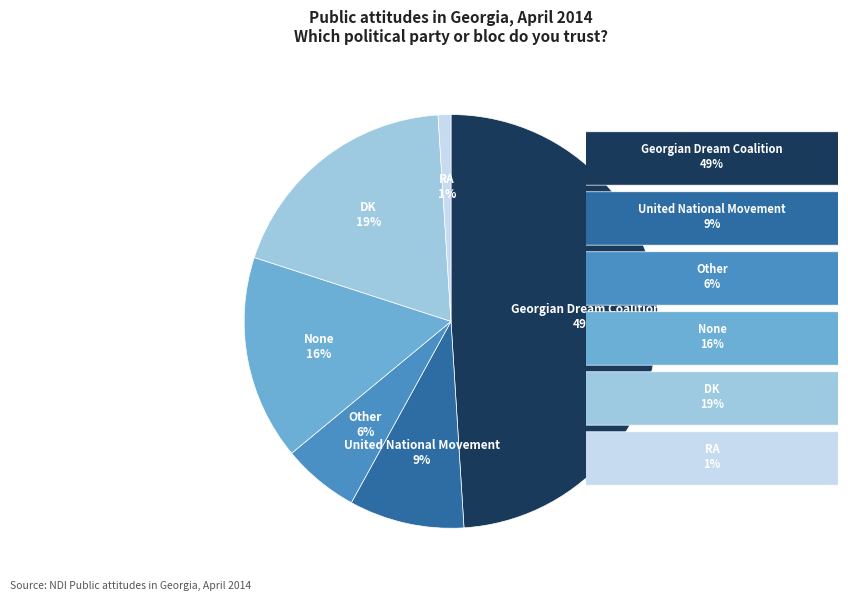

Is there a majority slice in this chart?

No